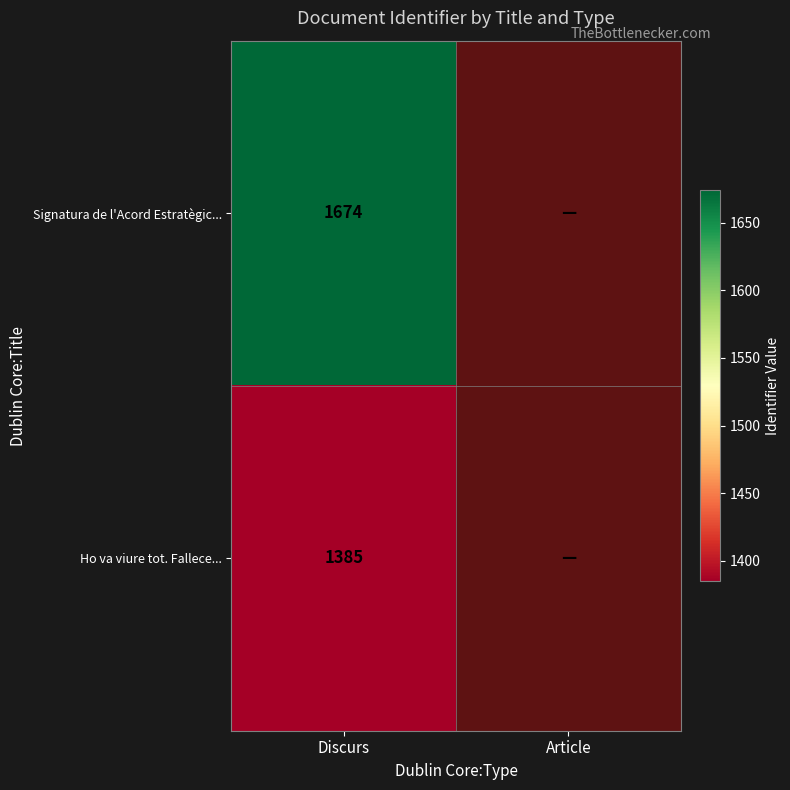

Between Article and Discurs, which is larger?

Discurs